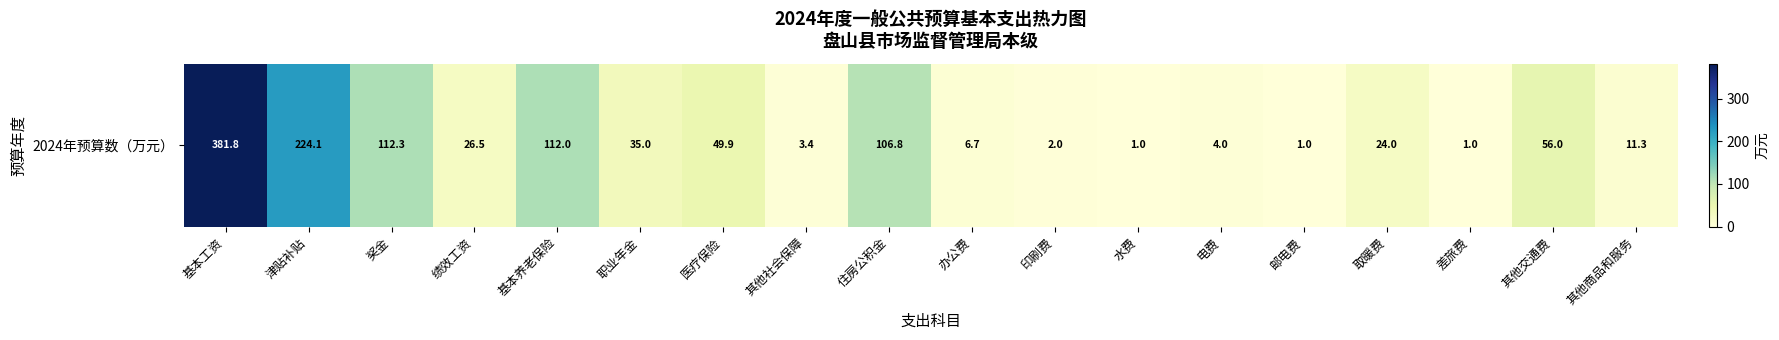

Reading left to right, list all the values displayed in this chart.

基本工资=381.8	津贴补贴=224.1	奖金=112.3	绩效工资=26.5	基本养老保险=112.0	职业年金=35.0	医疗保险=49.9	其他社会保障=3.4	住房公积金=106.8	办公费=6.7	印刷费=2.0	水费=1.0	电费=4.0	邮电费=1.0	取暖费=24.0	差旅费=1.0	其他交通费=56.0	其他商品和服务=11.3